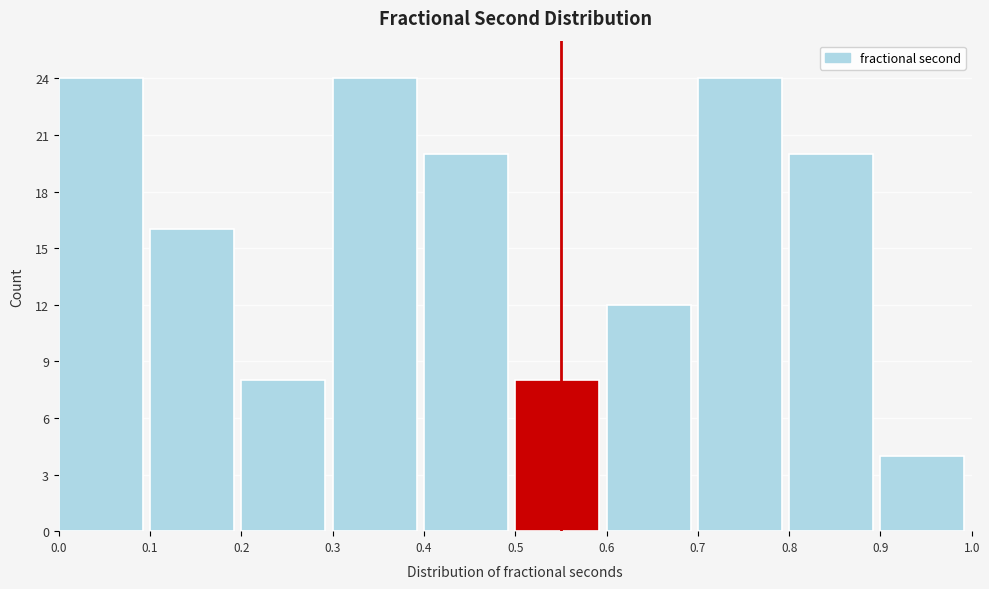

What is the height of the bar covering 0.4 to 0.5 on the x-axis? The values are not printed on the chart, so give them approximately, as read against the axis.

20